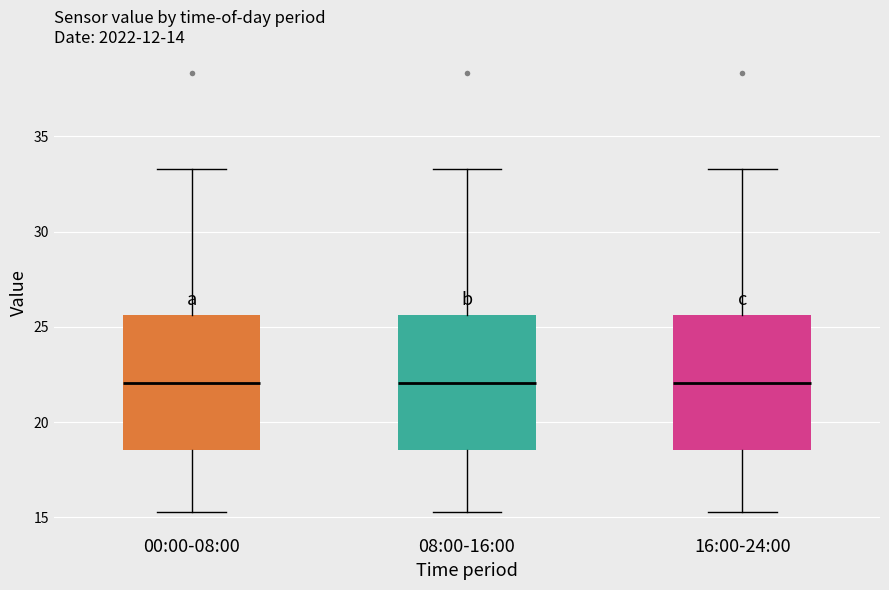

Reading left to right, read every box against the y-axis: the position of its median line, the range the box covers, and the ends of its whiskers. The values are not printed on the chart, so give them approximately, as read against the axis.

00:00-08:00: median 22.0, box 18.5 to 25.5, whiskers 15.5 to 33.5
08:00-16:00: median 22.0, box 18.5 to 25.5, whiskers 15.5 to 33.5
16:00-24:00: median 22.0, box 18.5 to 25.5, whiskers 15.5 to 33.5